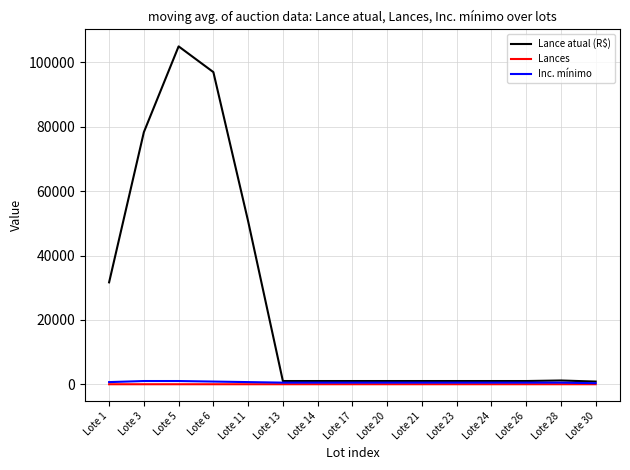

The Lance atual (R$) series shows 1000.0 at Lote 24. True or false?

True